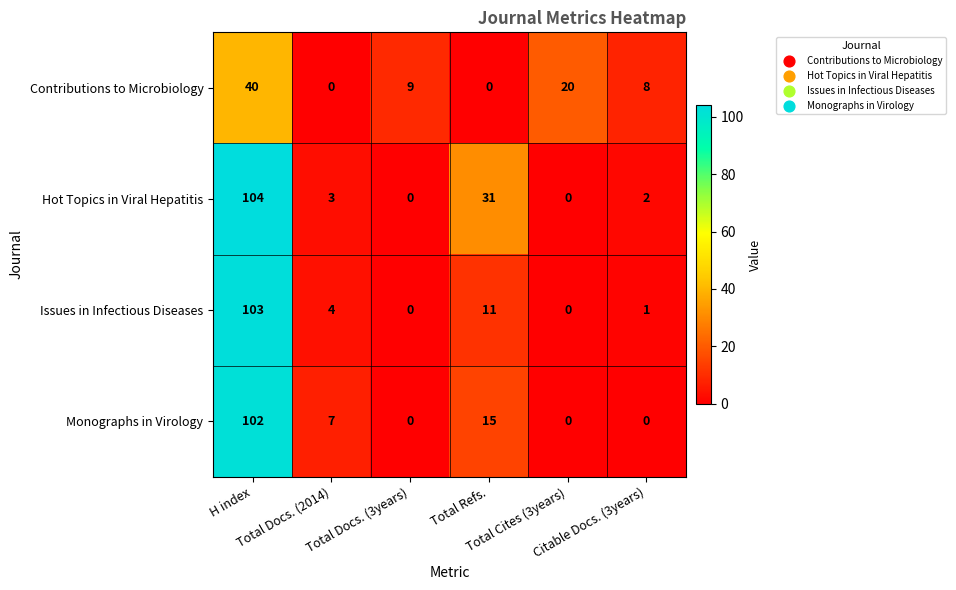

Rank the series by their maximum value, from lowest to highest.

Contributions to Microbiology, Monographs in Virology, Issues in Infectious Diseases, Hot Topics in Viral Hepatitis